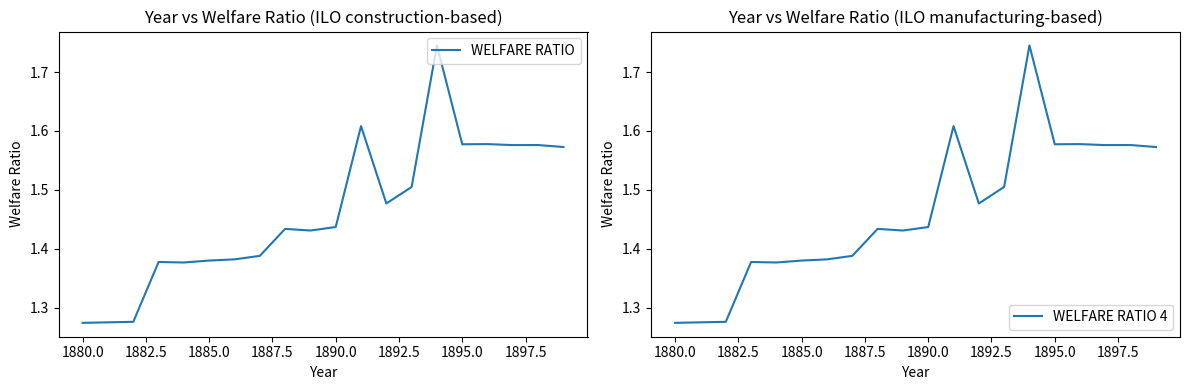

What is the sum of all WELFARE RATIO 4 values?

29.3